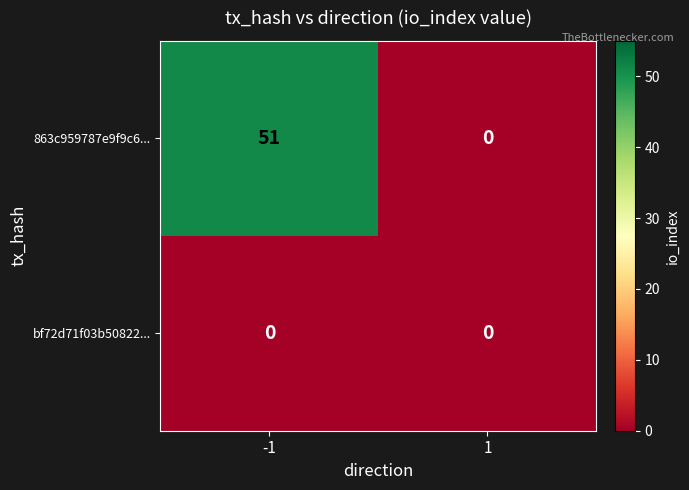

Rank the series by their maximum value, from highest to lowest.

863c959787e9f9c6..., bf72d71f03b50822...